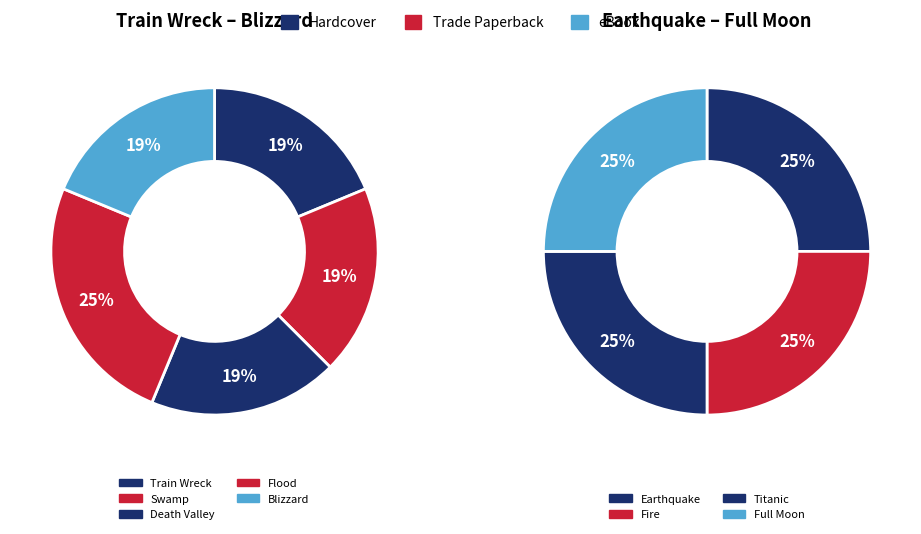

What is the ratio of the value at Train Wreck to the value at Death Valley?

1.0